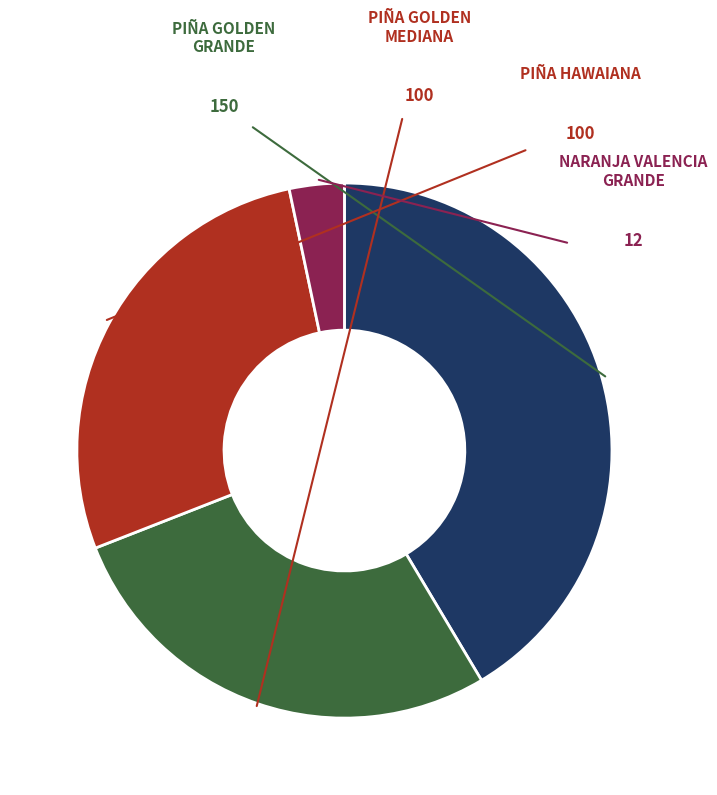

Does any single category account for the majority?

No